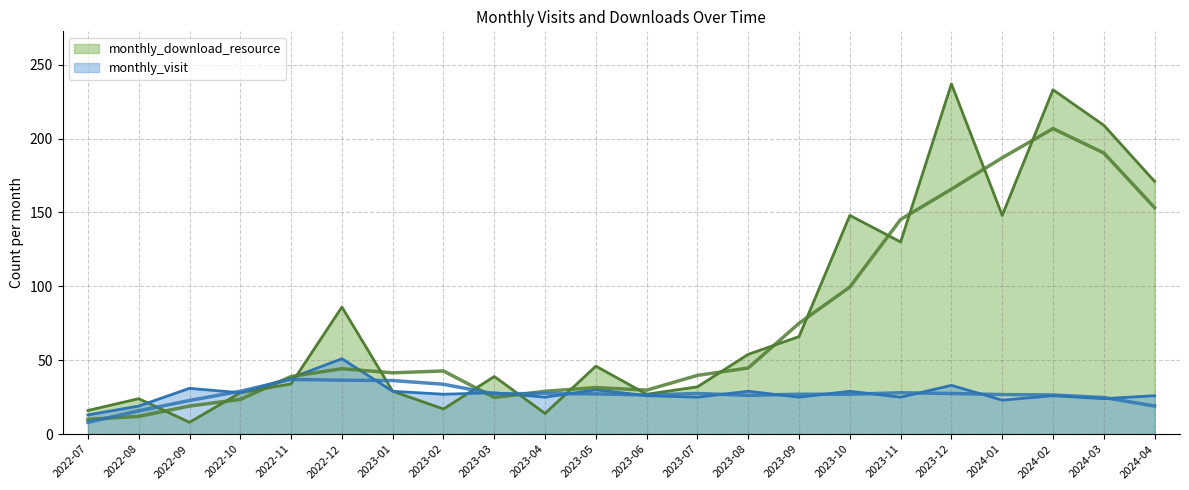

Reading right to left, list all the values displayed in this chart.

monthly_visit: 2024-04=26	2024-03=24	2024-02=26	2024-01=23	2023-12=33	2023-11=25	2023-10=29	2023-09=25	2023-08=29	2023-07=25	2023-06=26	2023-05=30	2023-04=25	2023-03=28	2023-02=27	2023-01=29	2022-12=51	2022-11=38	2022-10=28	2022-09=31	2022-08=19	2022-07=13
monthly_download_resource: 2024-04=171	2024-03=209	2024-02=233	2024-01=148	2023-12=237	2023-11=130	2023-10=148	2023-09=66	2023-08=54	2023-07=32	2023-06=27	2023-05=46	2023-04=14	2023-03=39	2023-02=17	2023-01=29	2022-12=86	2022-11=34	2022-10=28	2022-09=8	2022-08=24	2022-07=16